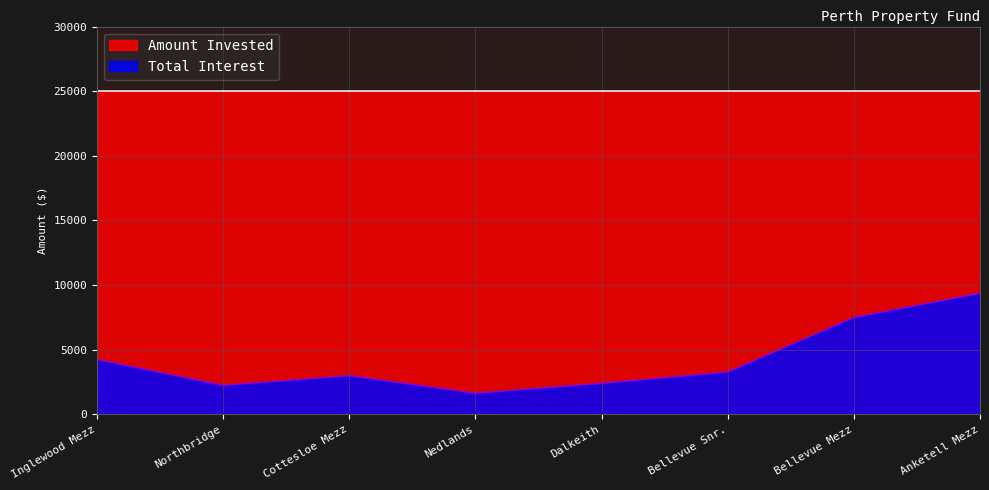

What is the greatest value displayed?

25000.0